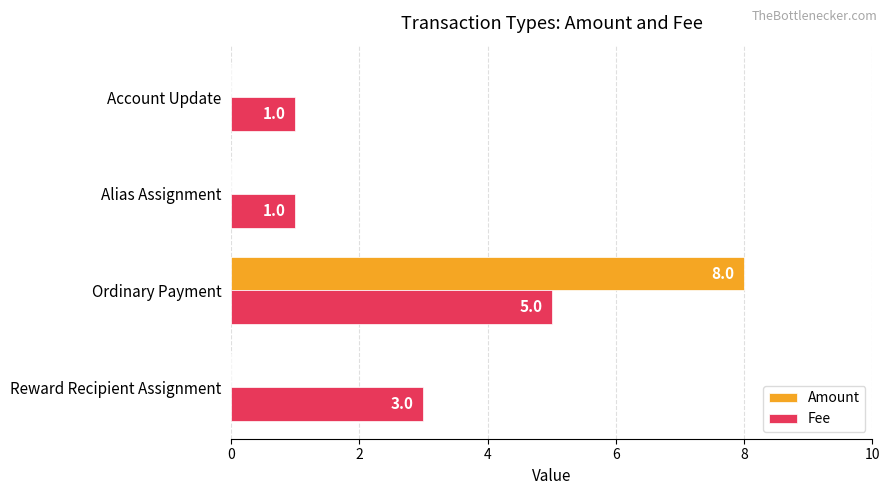

What is the sum of all Amount values?

8